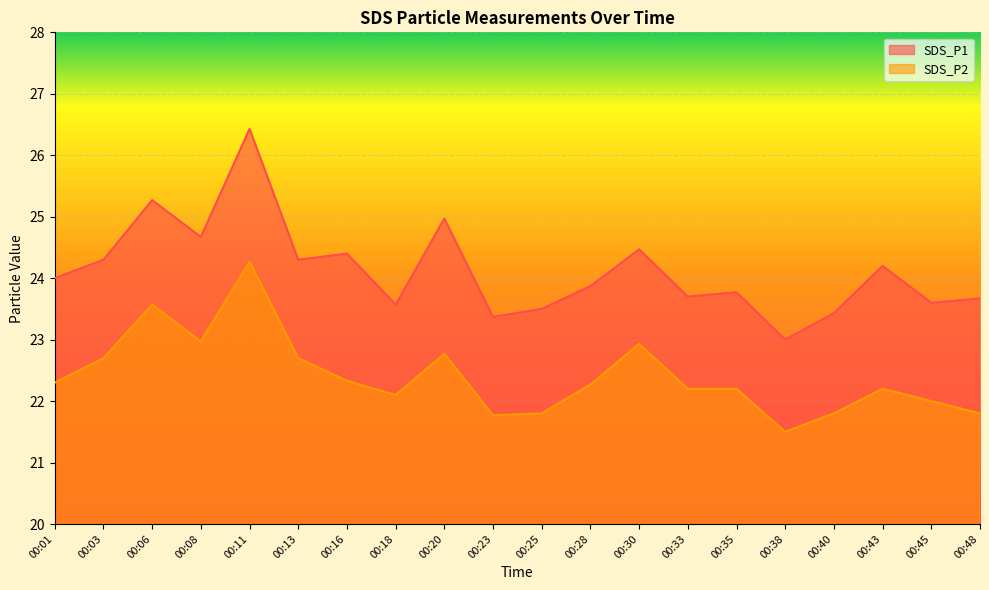

How many data points does each series have?

20